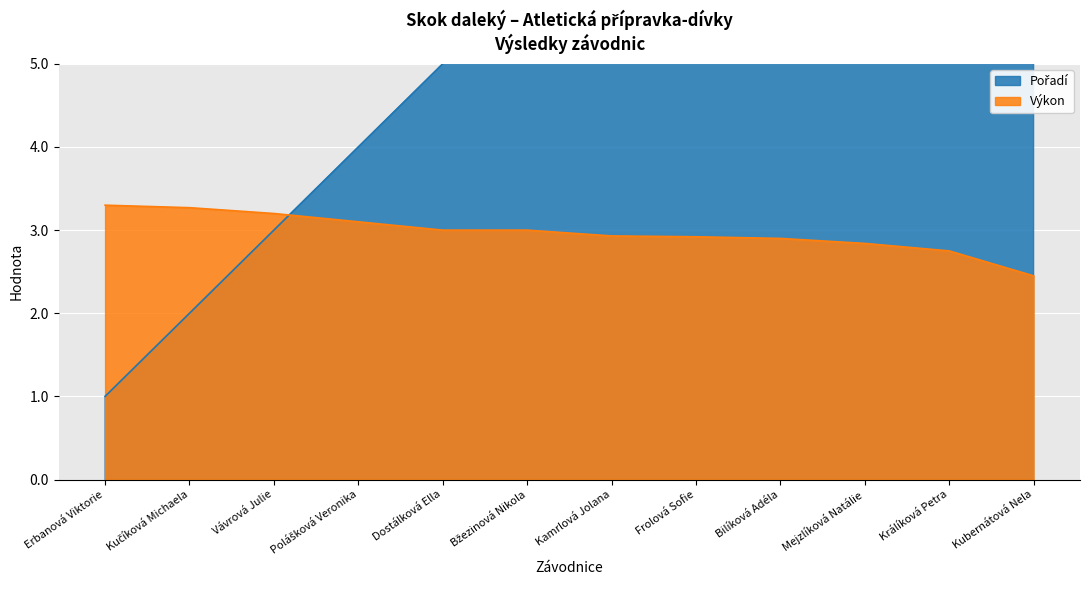

What is the average value of the Pořadí series?

6.5